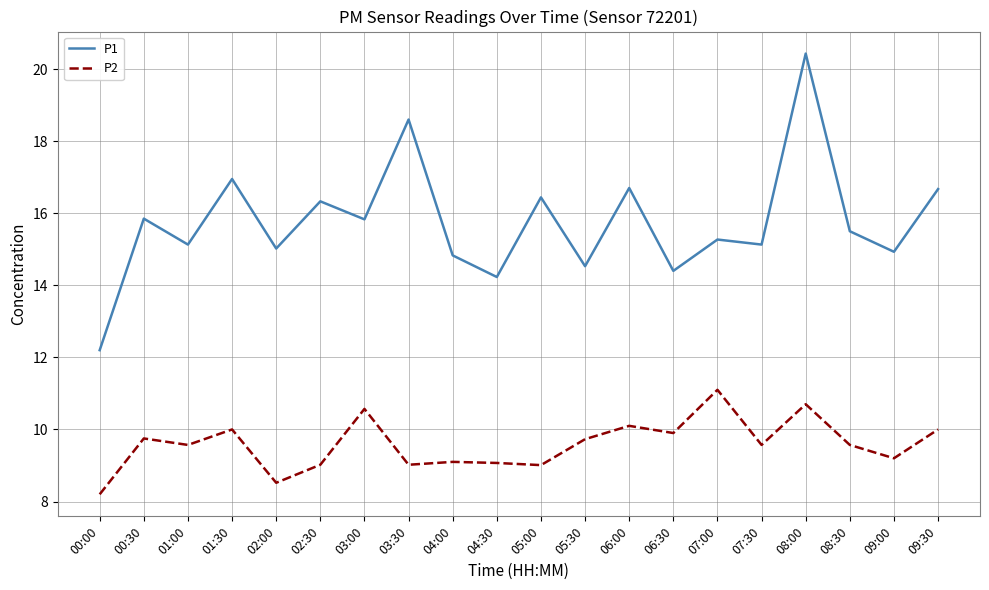

Which series has the largest total across all categories?

P1